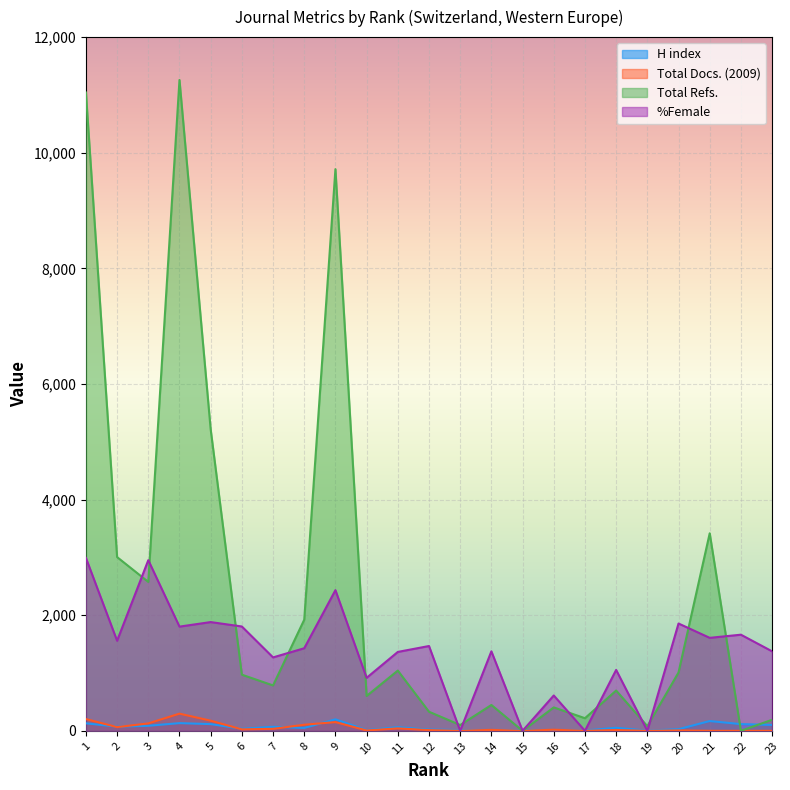

What is the spread (max minus min) of values at 6?

1779.6